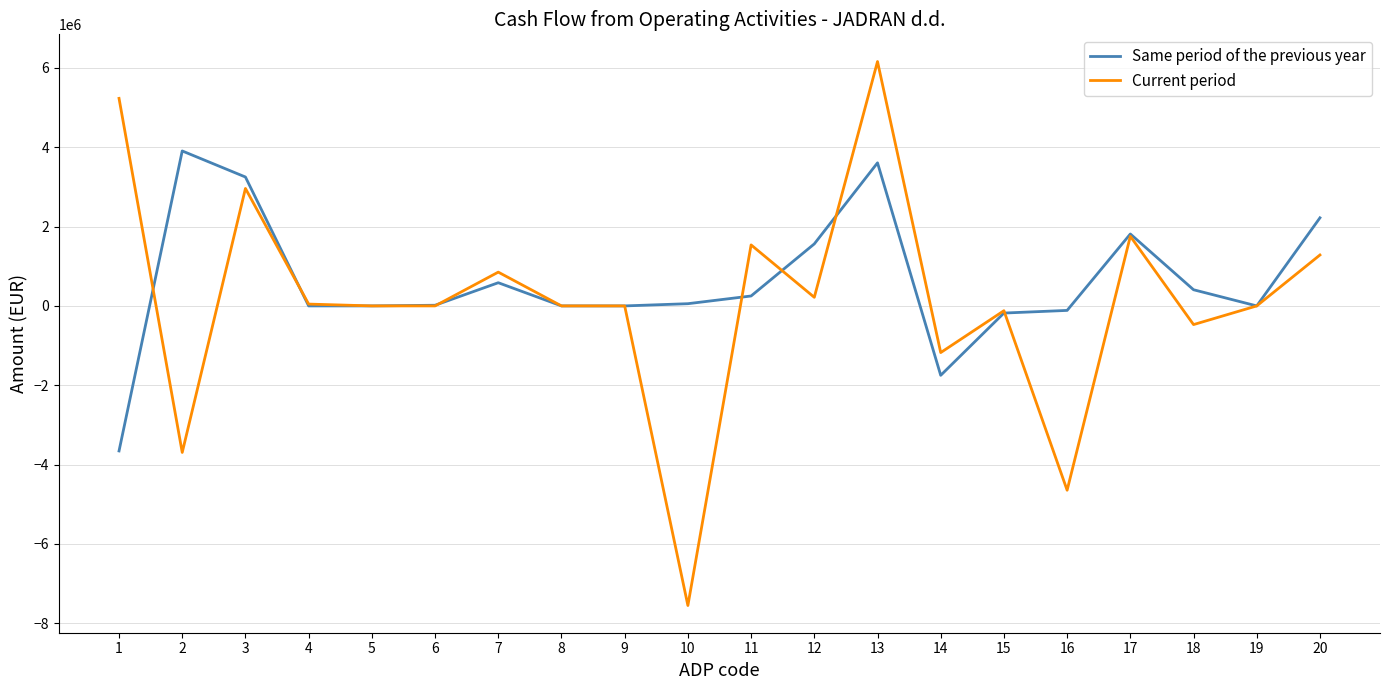

List the series in order of their peak value, highest first.

Current period, Same period of the previous year